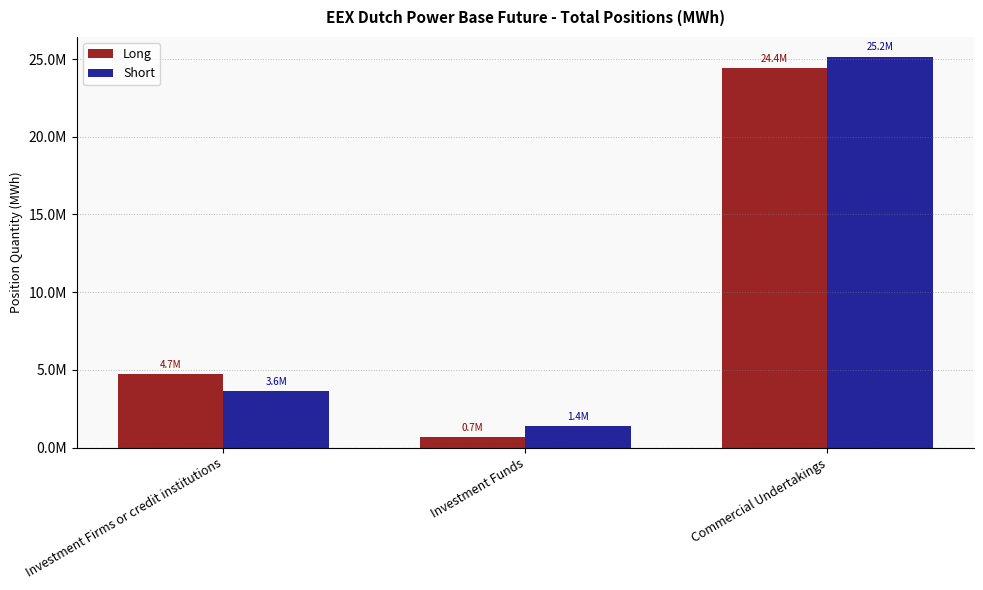

What is the difference between the maximum and minimum values in the Long series?

23744307